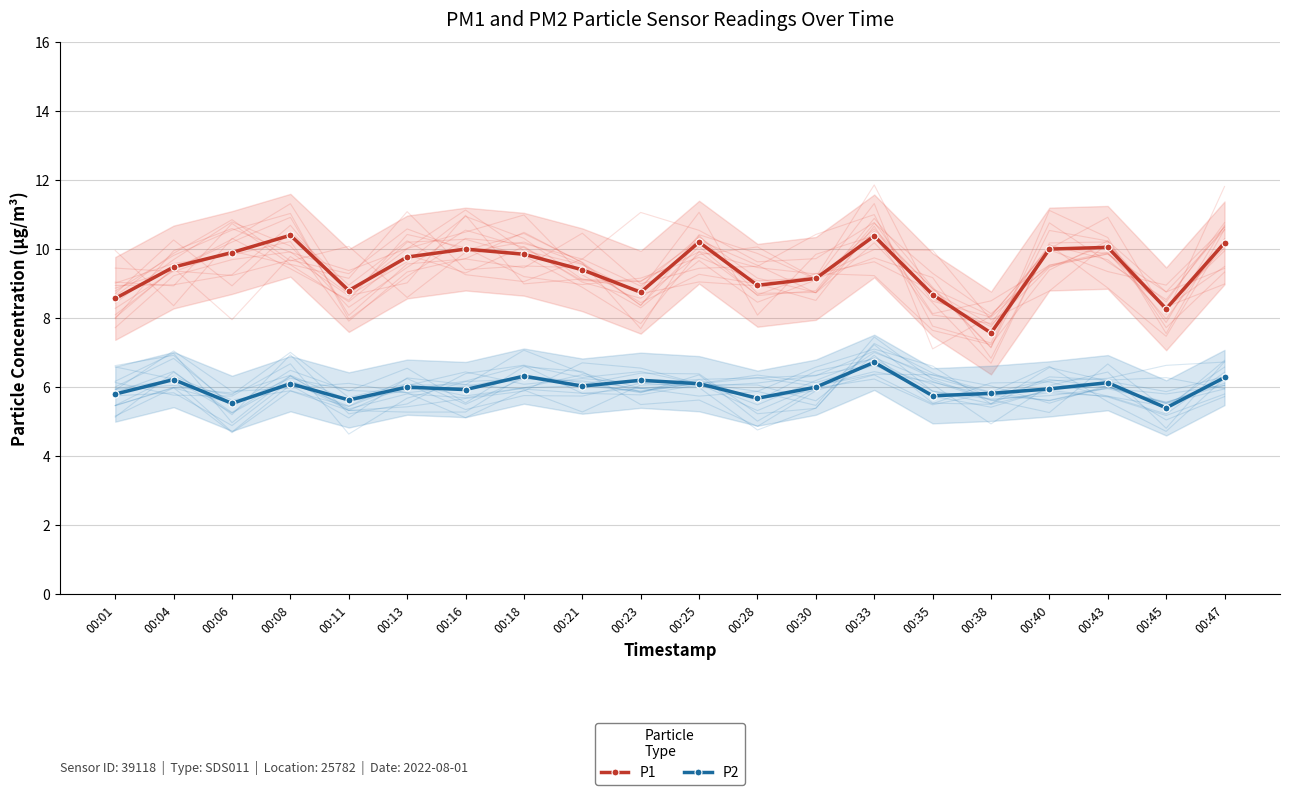

Where is the first local minimum for P2?

00:06